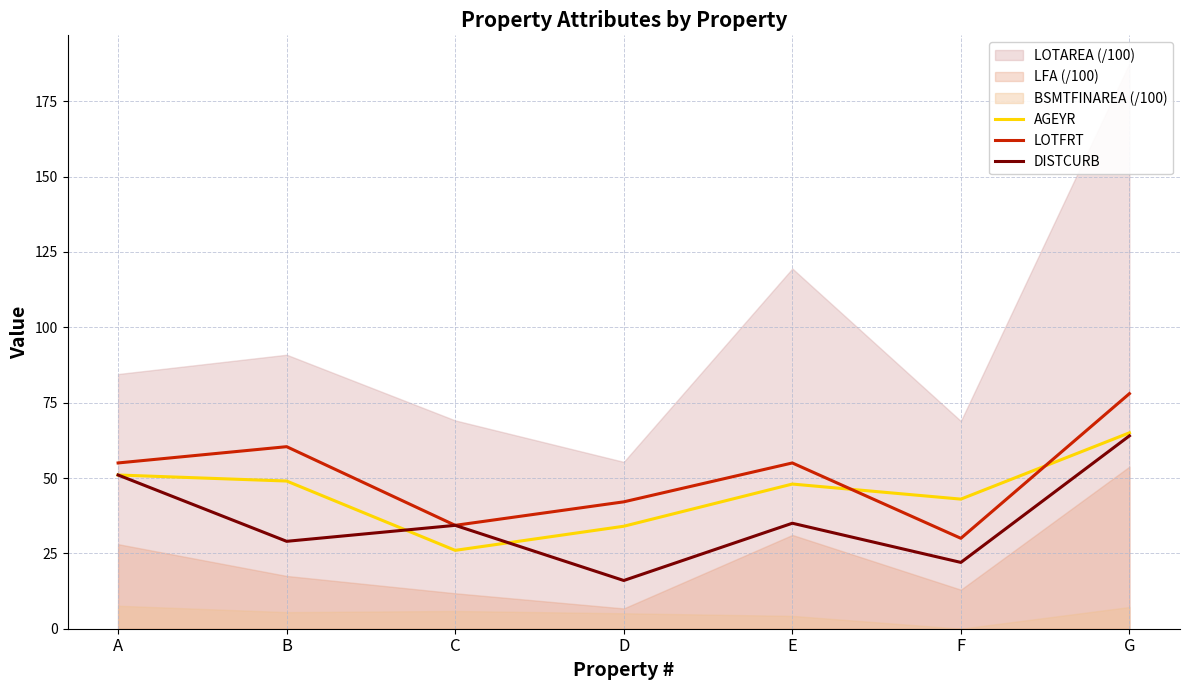

How many lines are shown in the chart?

3